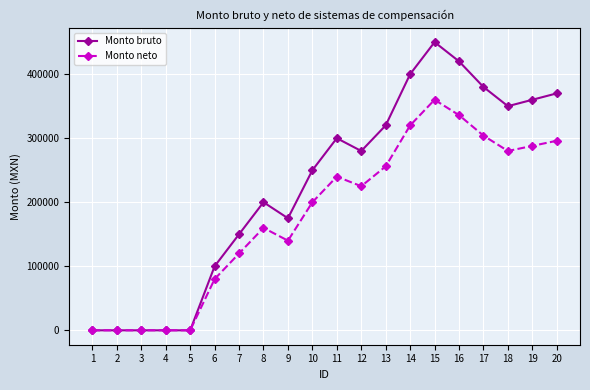

Which series changed the most between 3 and 11?

Monto bruto